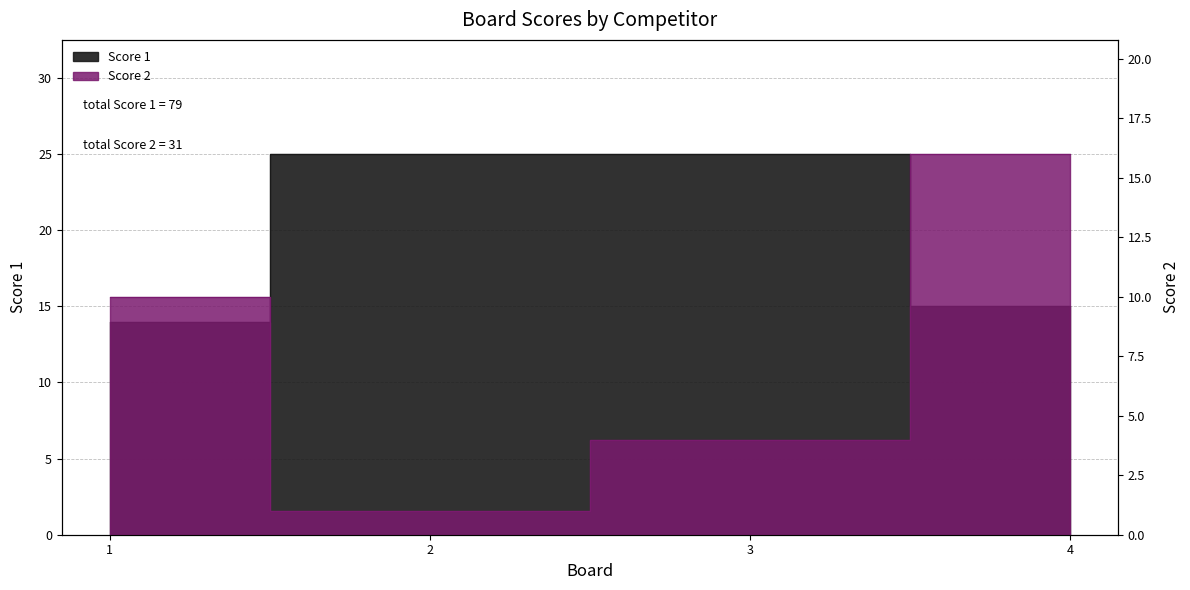

Is it true that Score 1 equals 14 at 1?

True